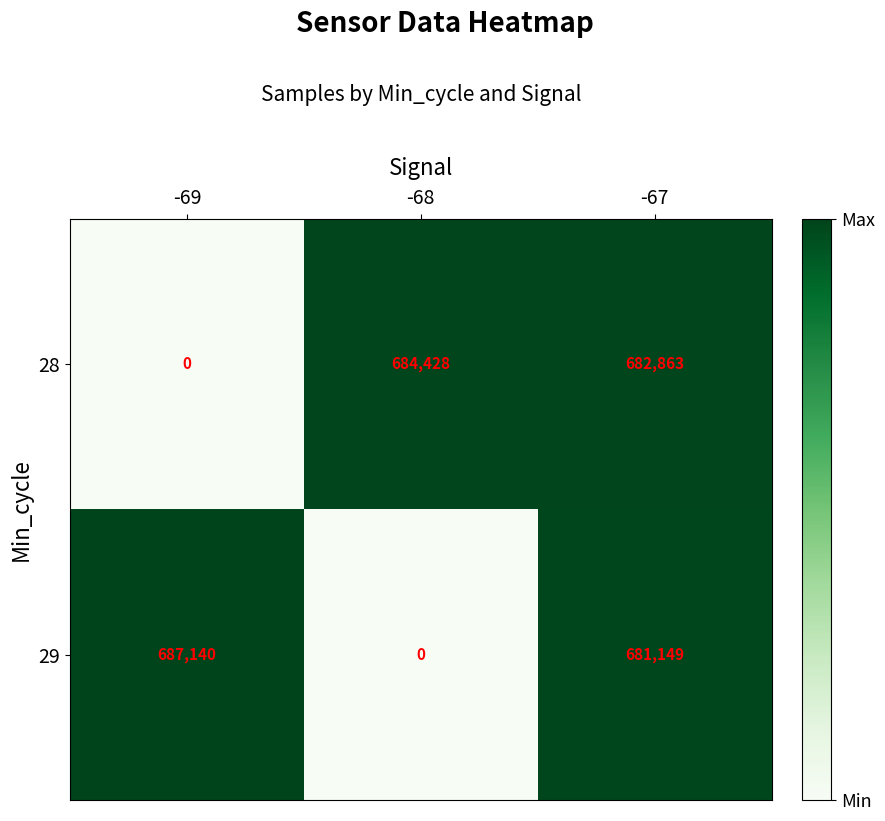

Rank the series at -69 from lowest to highest value.

28, 29